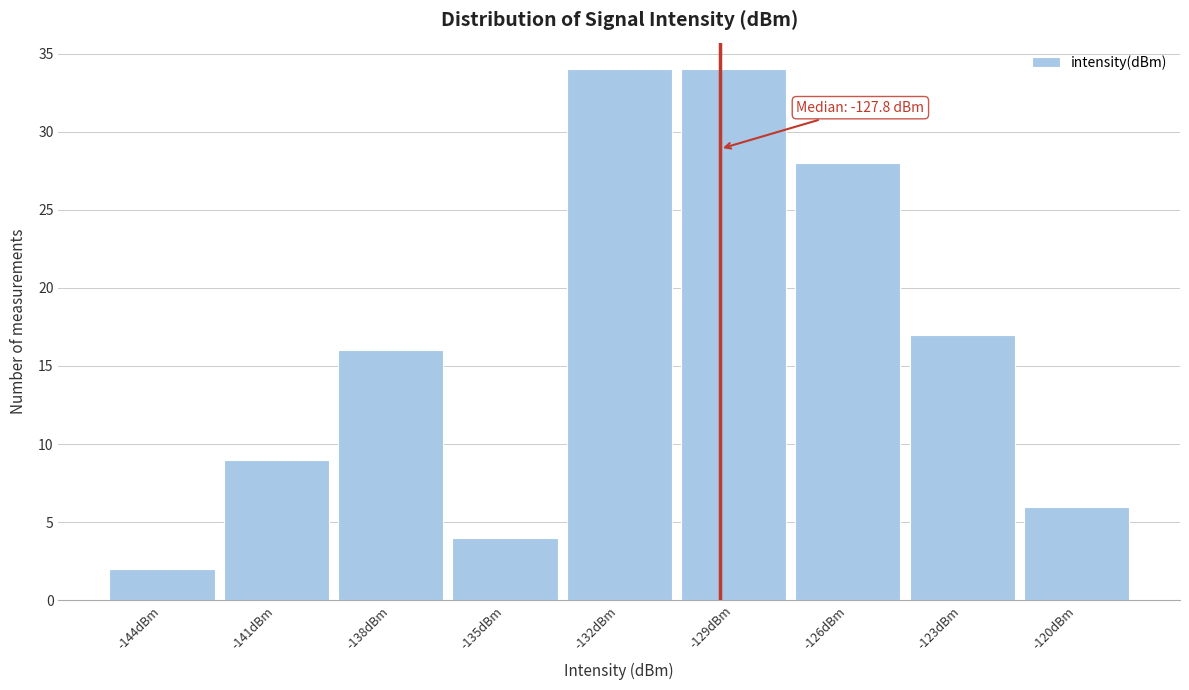

Reading left to right, list all the values displayed in this chart.

2	9	16	4	34	34	28	17	6